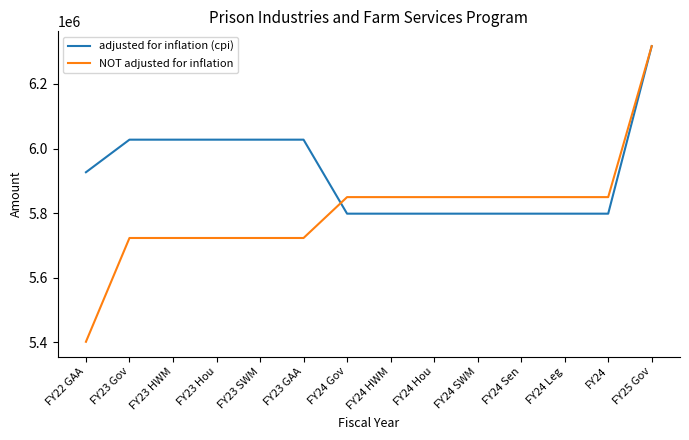

Is it true that NOT adjusted for inflation equals 8934619 at FY23 HWM?

False